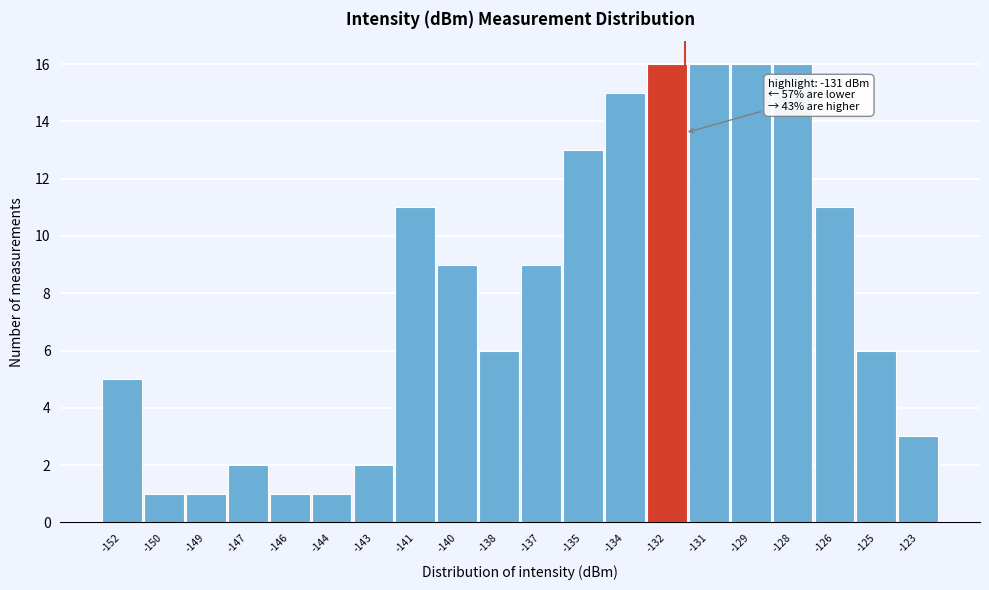

Reading right to left, list all the values displayed in this chart.

3	6	11	16	16	16	16	15	13	9	6	9	11	2	1	1	2	1	1	5